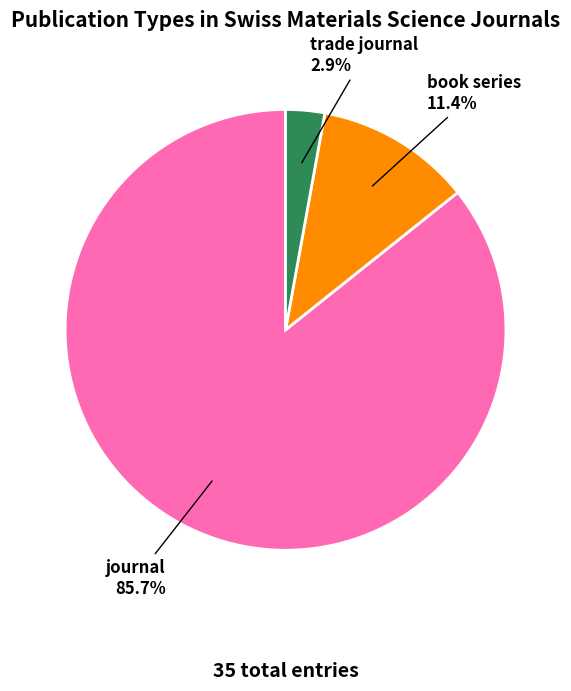

Is there any slice that represents more than half of the pie?

Yes